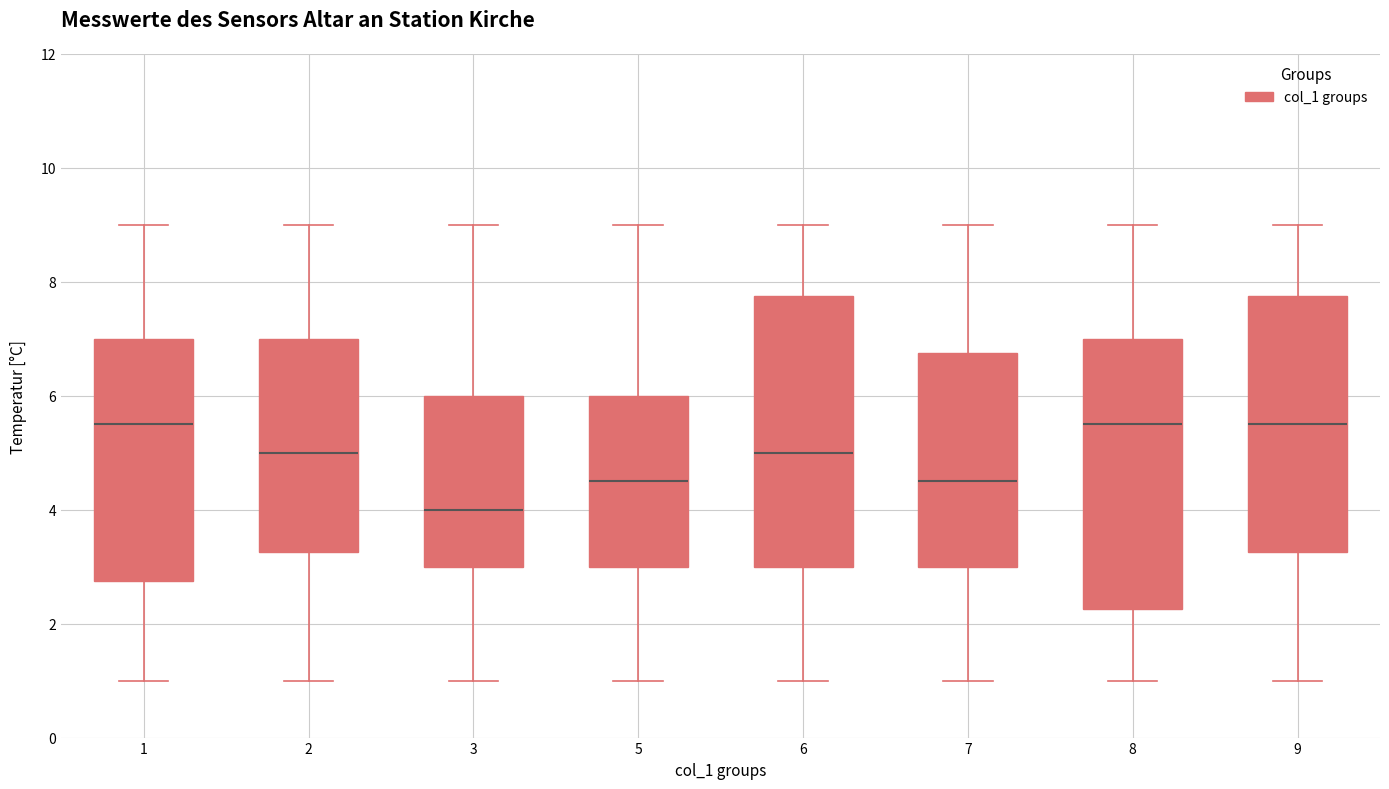

Reading left to right, read every box against the y-axis: the position of its median line, the range the box covers, and the ends of its whiskers. The values are not printed on the chart, so give them approximately, as read against the axis.

1: median 5.6, box 2.8 to 7.0, whiskers 1.0 to 9.0
2: median 5.0, box 3.2 to 7.0, whiskers 1.0 to 9.0
3: median 4.0, box 3.0 to 6.0, whiskers 1.0 to 9.0
5: median 4.6, box 3.0 to 6.0, whiskers 1.0 to 9.0
6: median 5.0, box 3.0 to 7.8, whiskers 1.0 to 9.0
7: median 4.6, box 3.0 to 6.8, whiskers 1.0 to 9.0
8: median 5.6, box 2.2 to 7.0, whiskers 1.0 to 9.0
9: median 5.6, box 3.2 to 7.8, whiskers 1.0 to 9.0